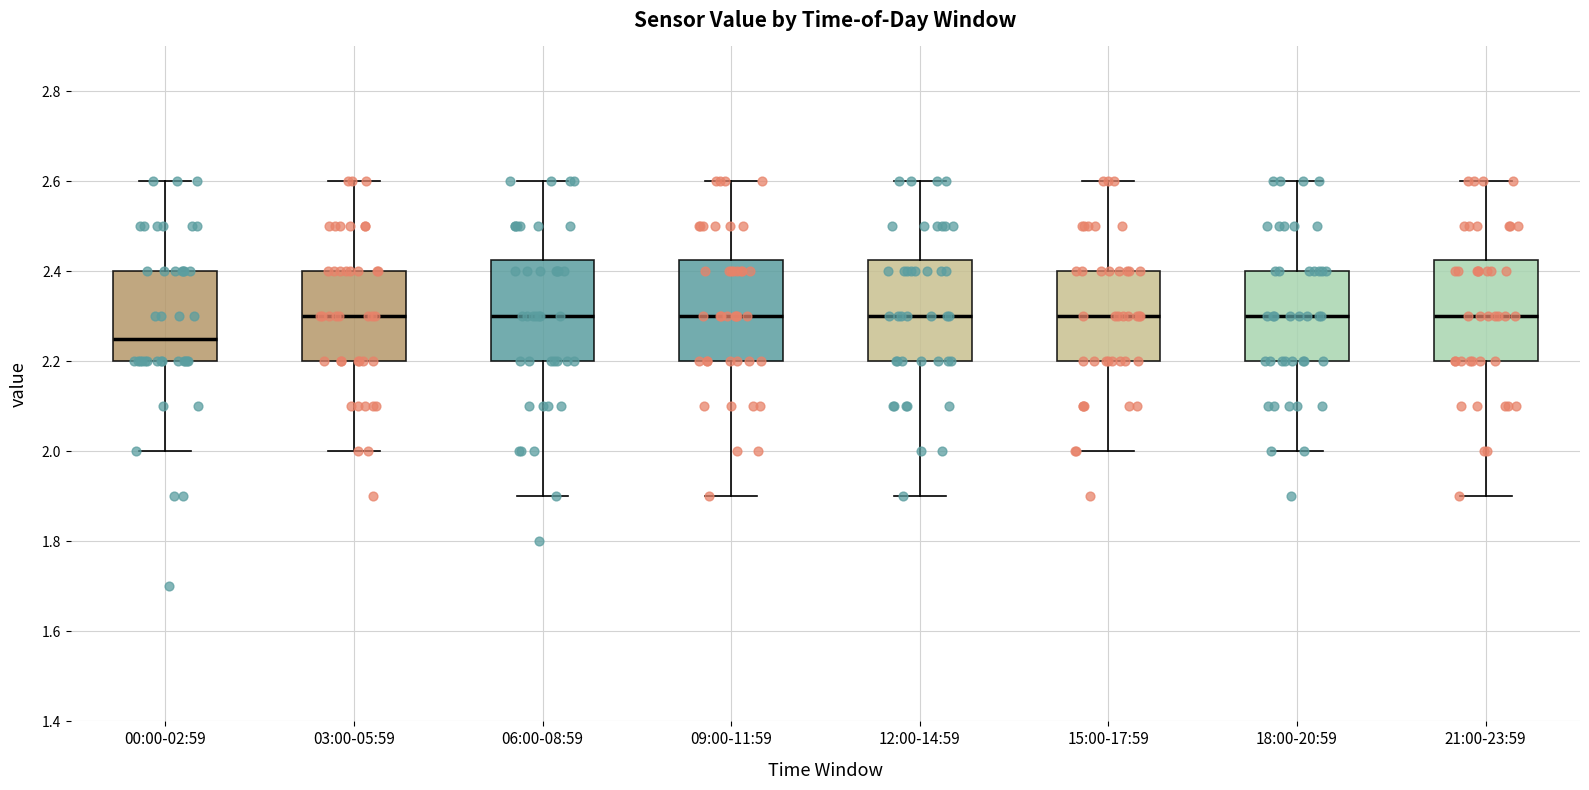

Which box's median line is the lowest?

00:00-02:59